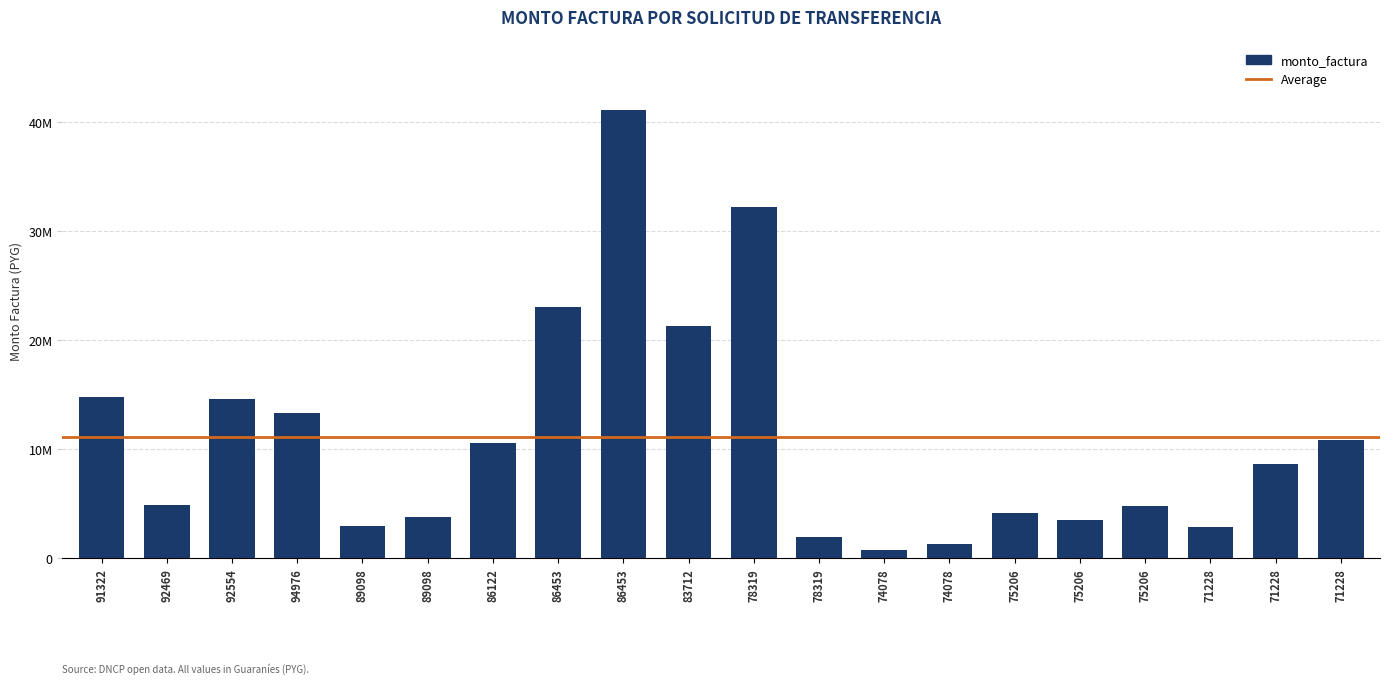

The value at 92554 is 14651300. True or false?

True